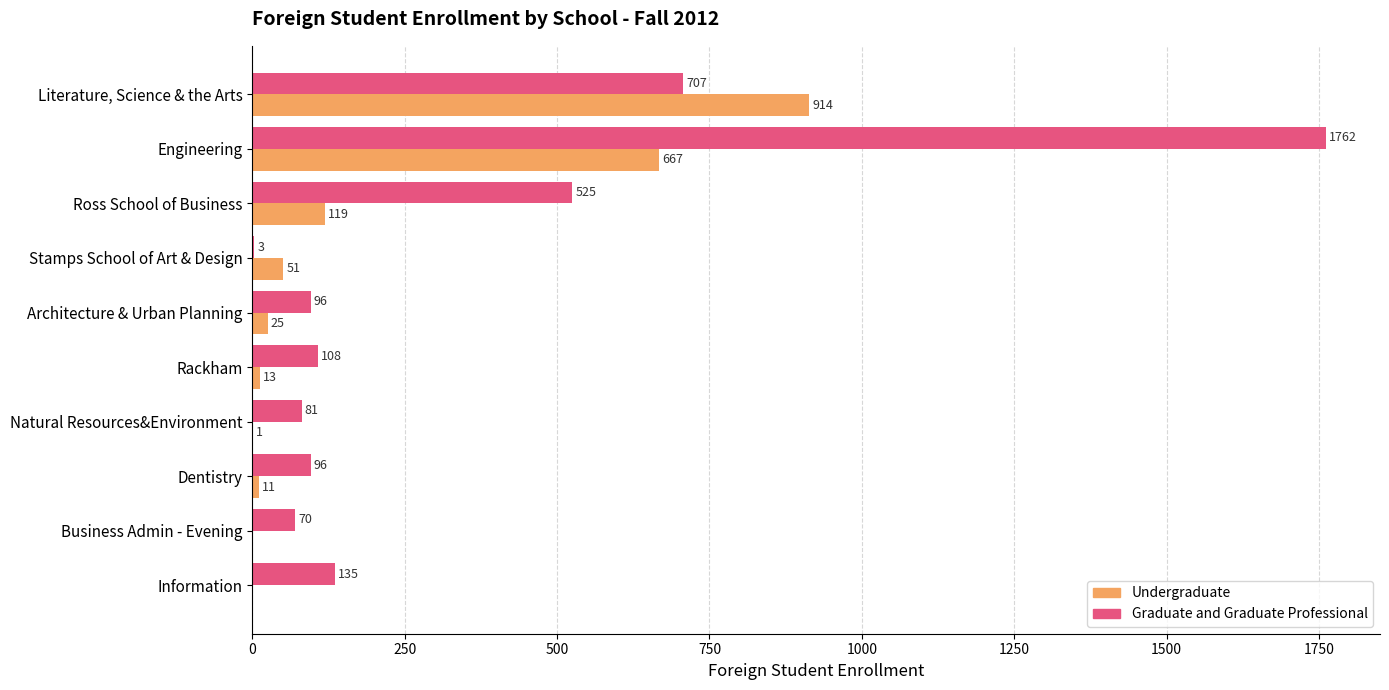

True or false: Graduate and Graduate Professional has a value of 207 at Ross School of Business.

False